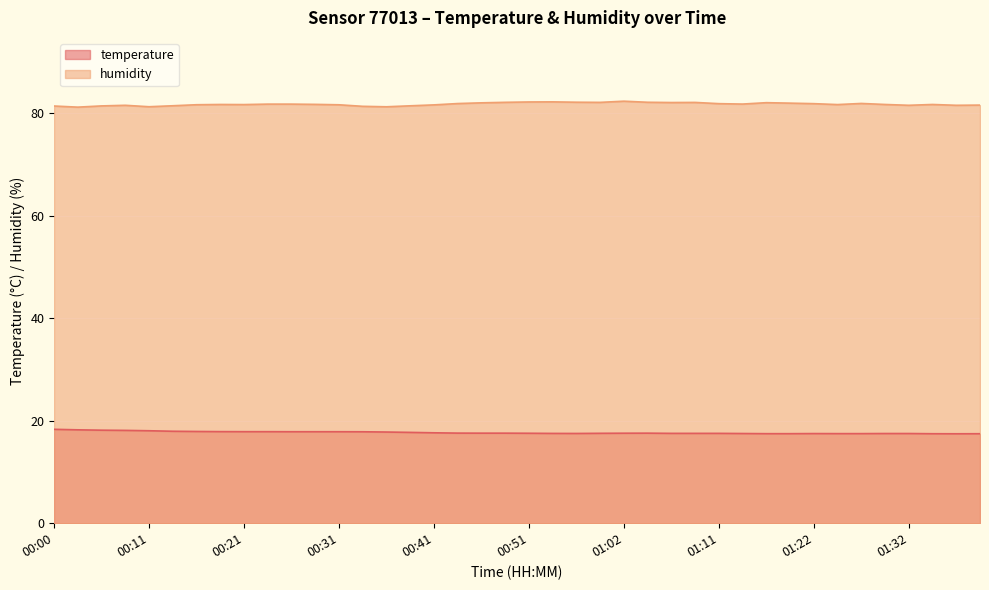

What is the label of the 37th point from the right?

00:08